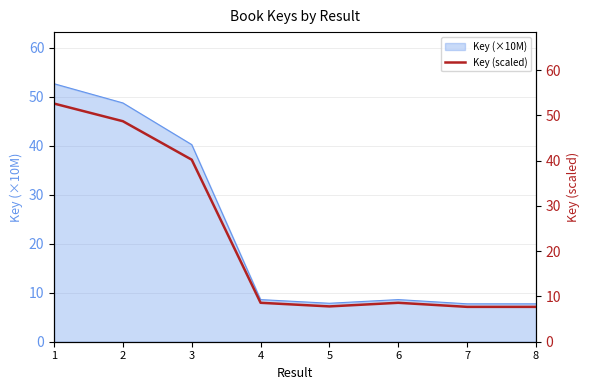

At which label is the value closest to 30?

3